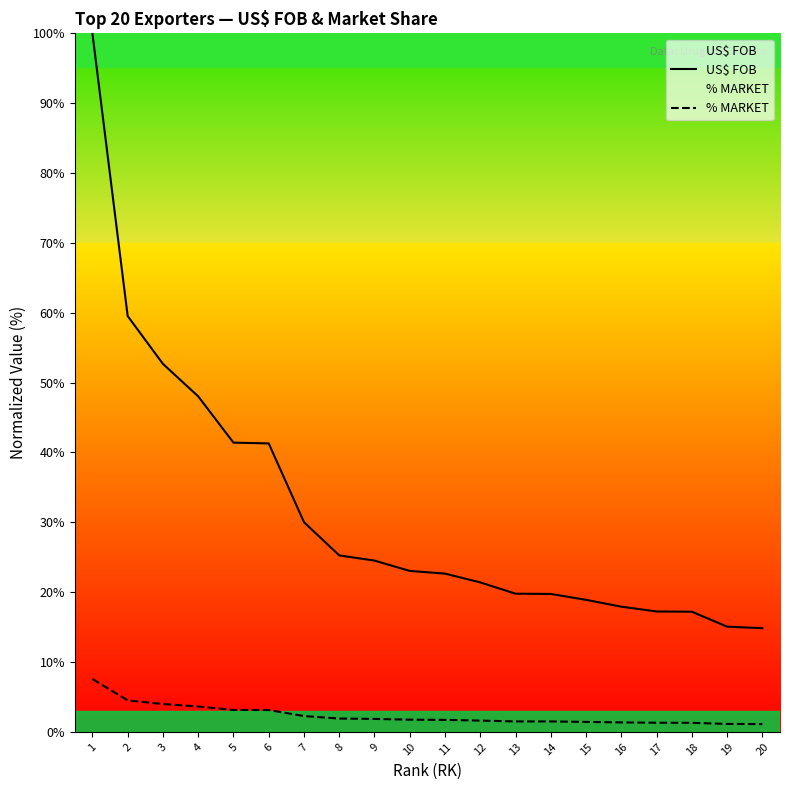

What are all the series names shown in the legend?

US$ FOB, % MARKET